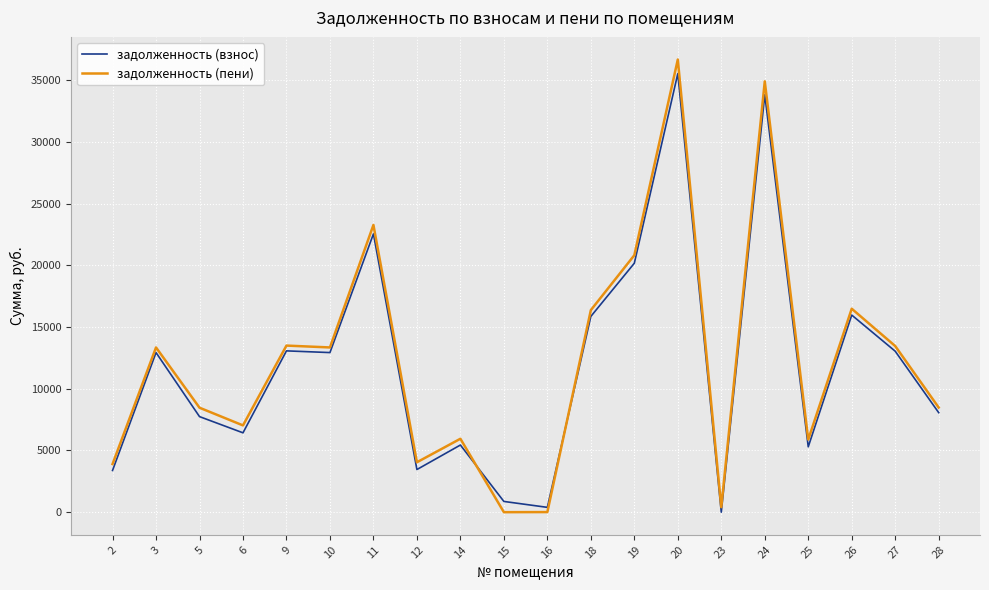

What is the difference between the maximum and minimum values in the задолженность (взнос) series?

35532.2